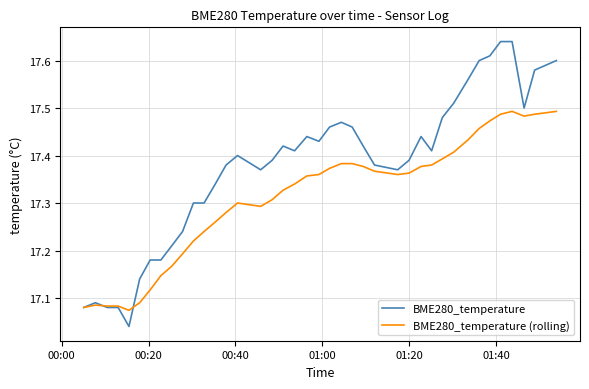

List the series in order of their overall mean, lowest first.

BME280_temperature (rolling), BME280_temperature